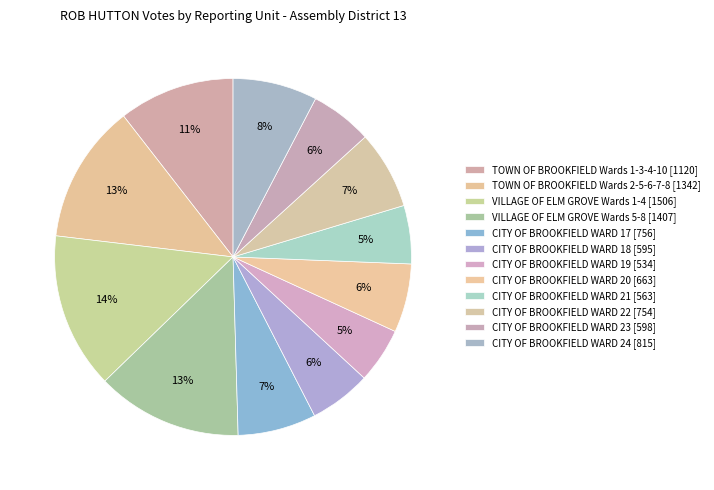

Is it true that CITY OF BROOKFIELD WARD 17 is 1% of the pie?

False